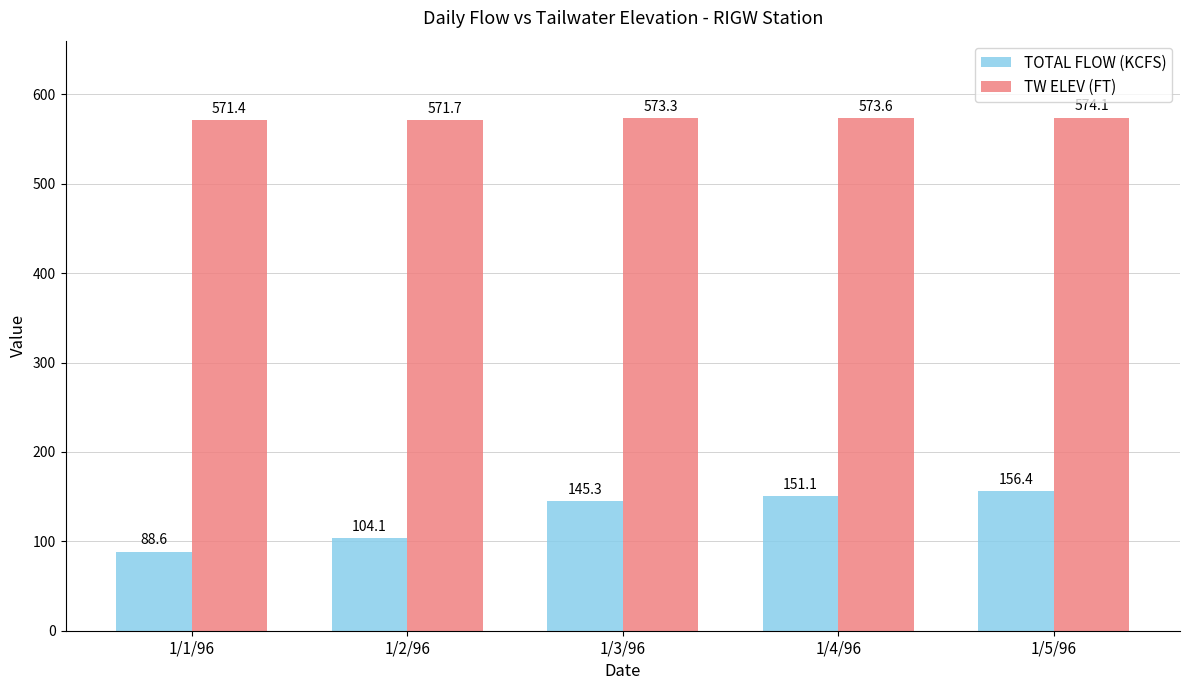

What is the difference between the TOTAL FLOW (KCFS) values at 1/4/96 and 1/2/96?

47.0